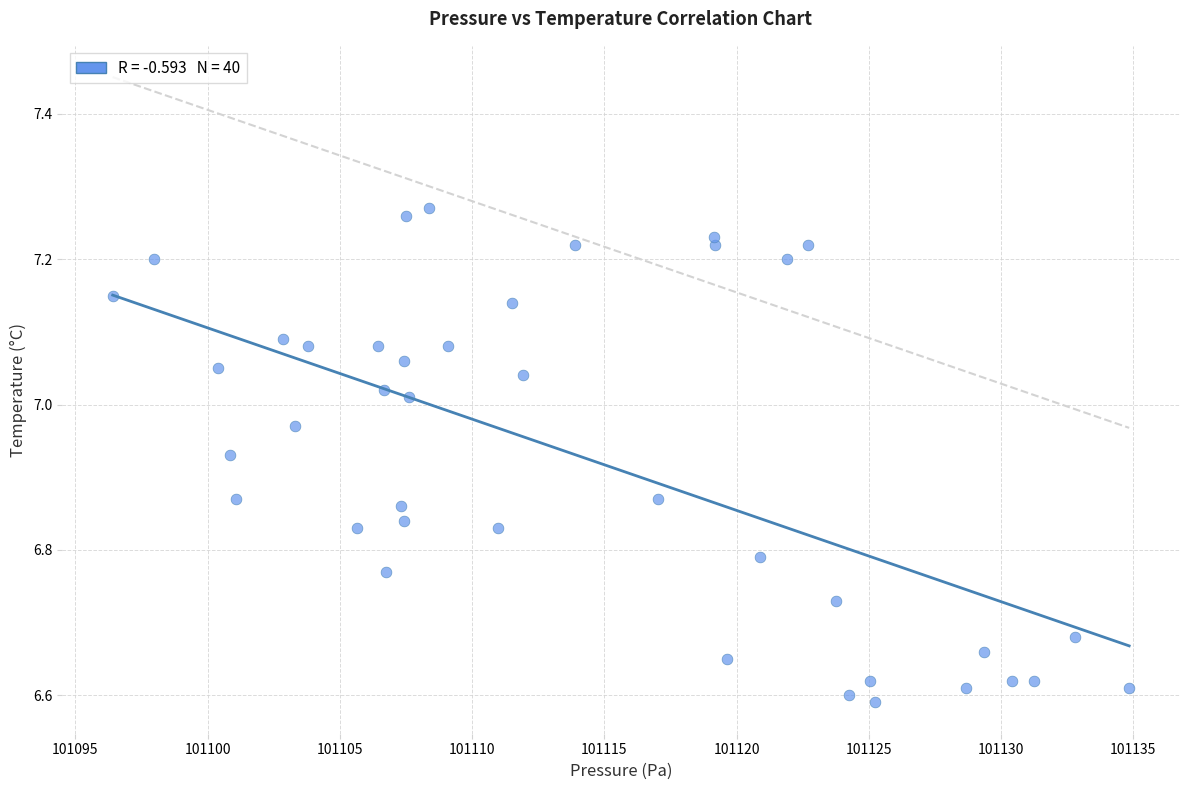

What is the range of X values (max minus min)?

38.4